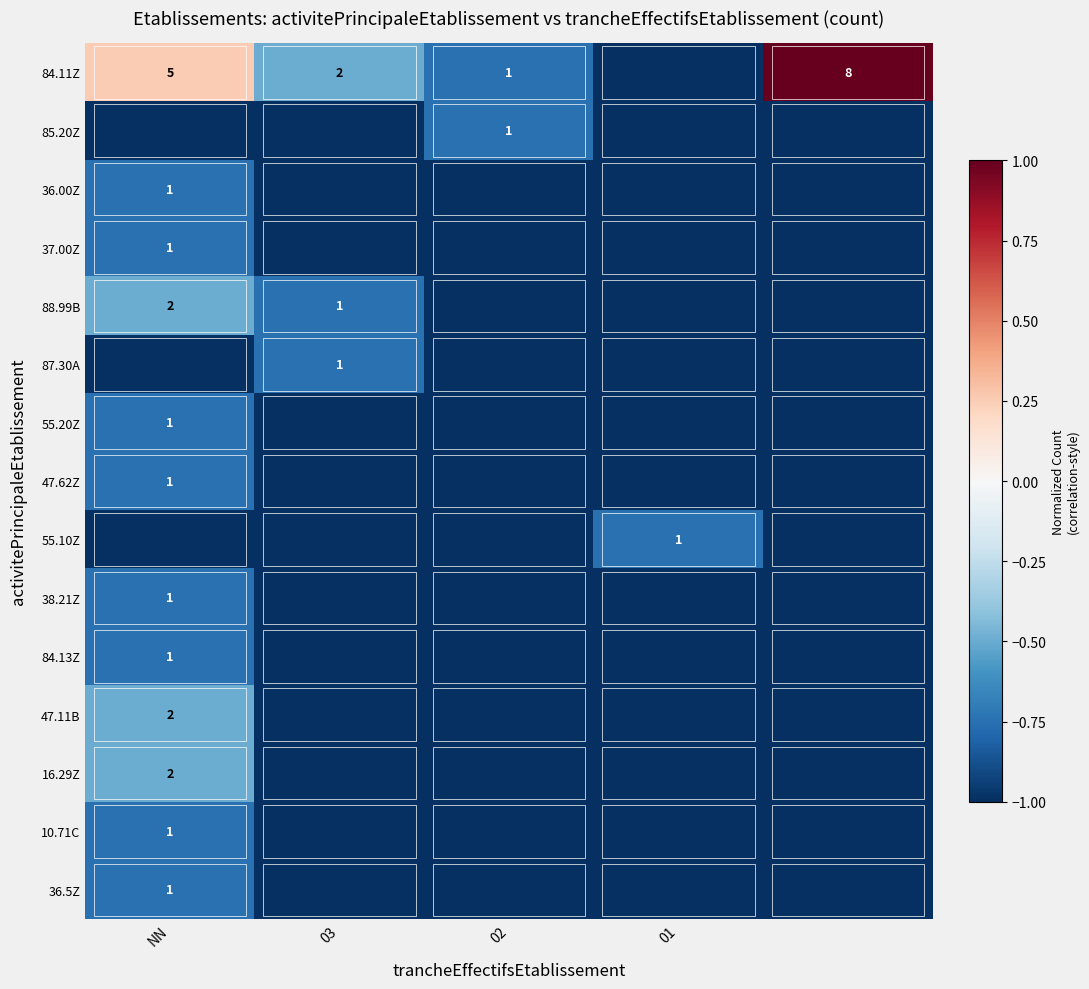

The 84.13Z series shows 1 at NN. True or false?

True